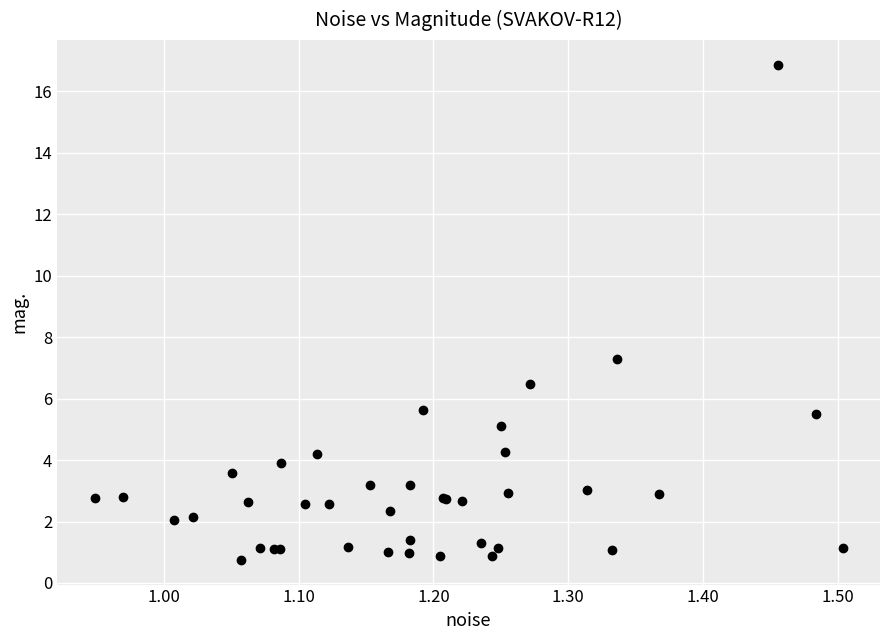

What Y value in the scatter plot is closest to 8?

7.3